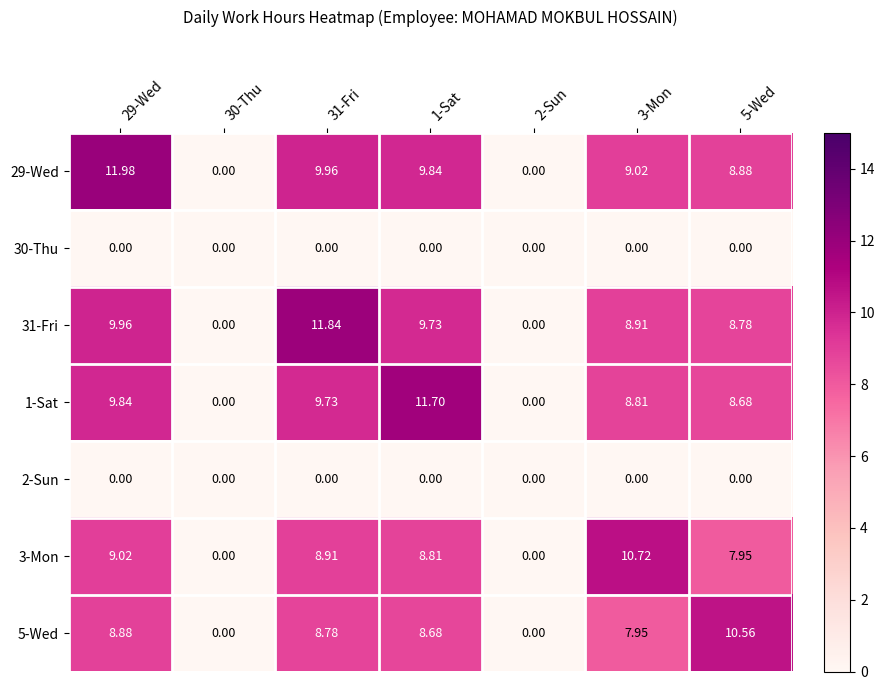

Rank the series by their maximum value, from highest to lowest.

29-Wed, 31-Fri, 1-Sat, 3-Mon, 5-Wed, 30-Thu, 2-Sun